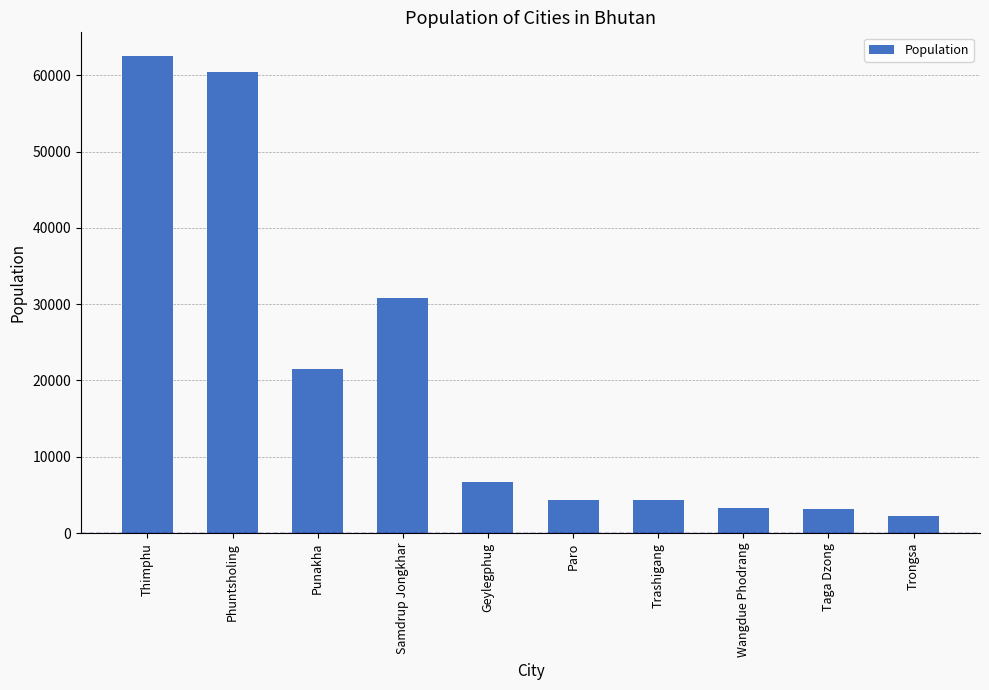

What is the minimum value shown in the chart?

2300